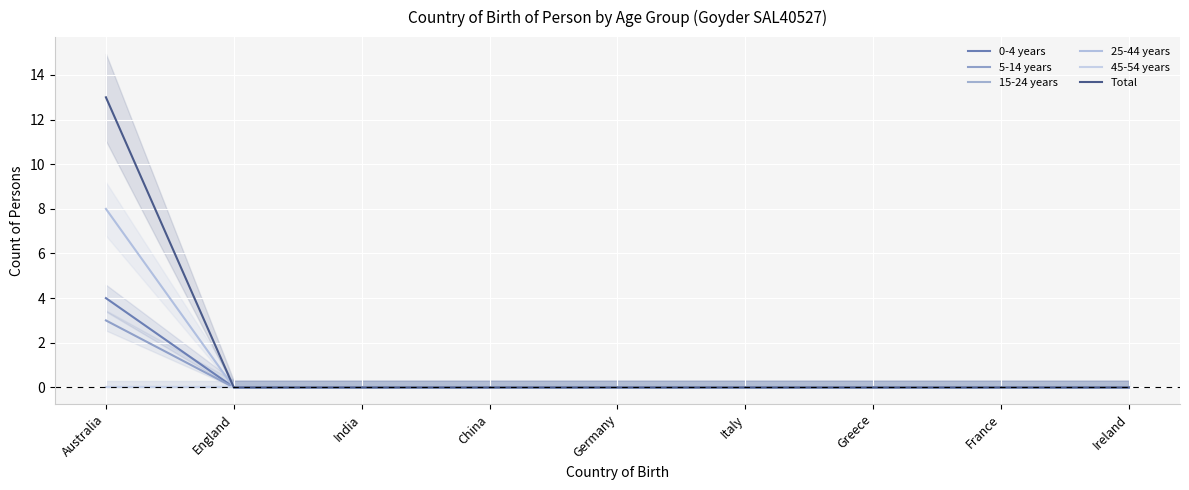

How many data points does each series have?

9